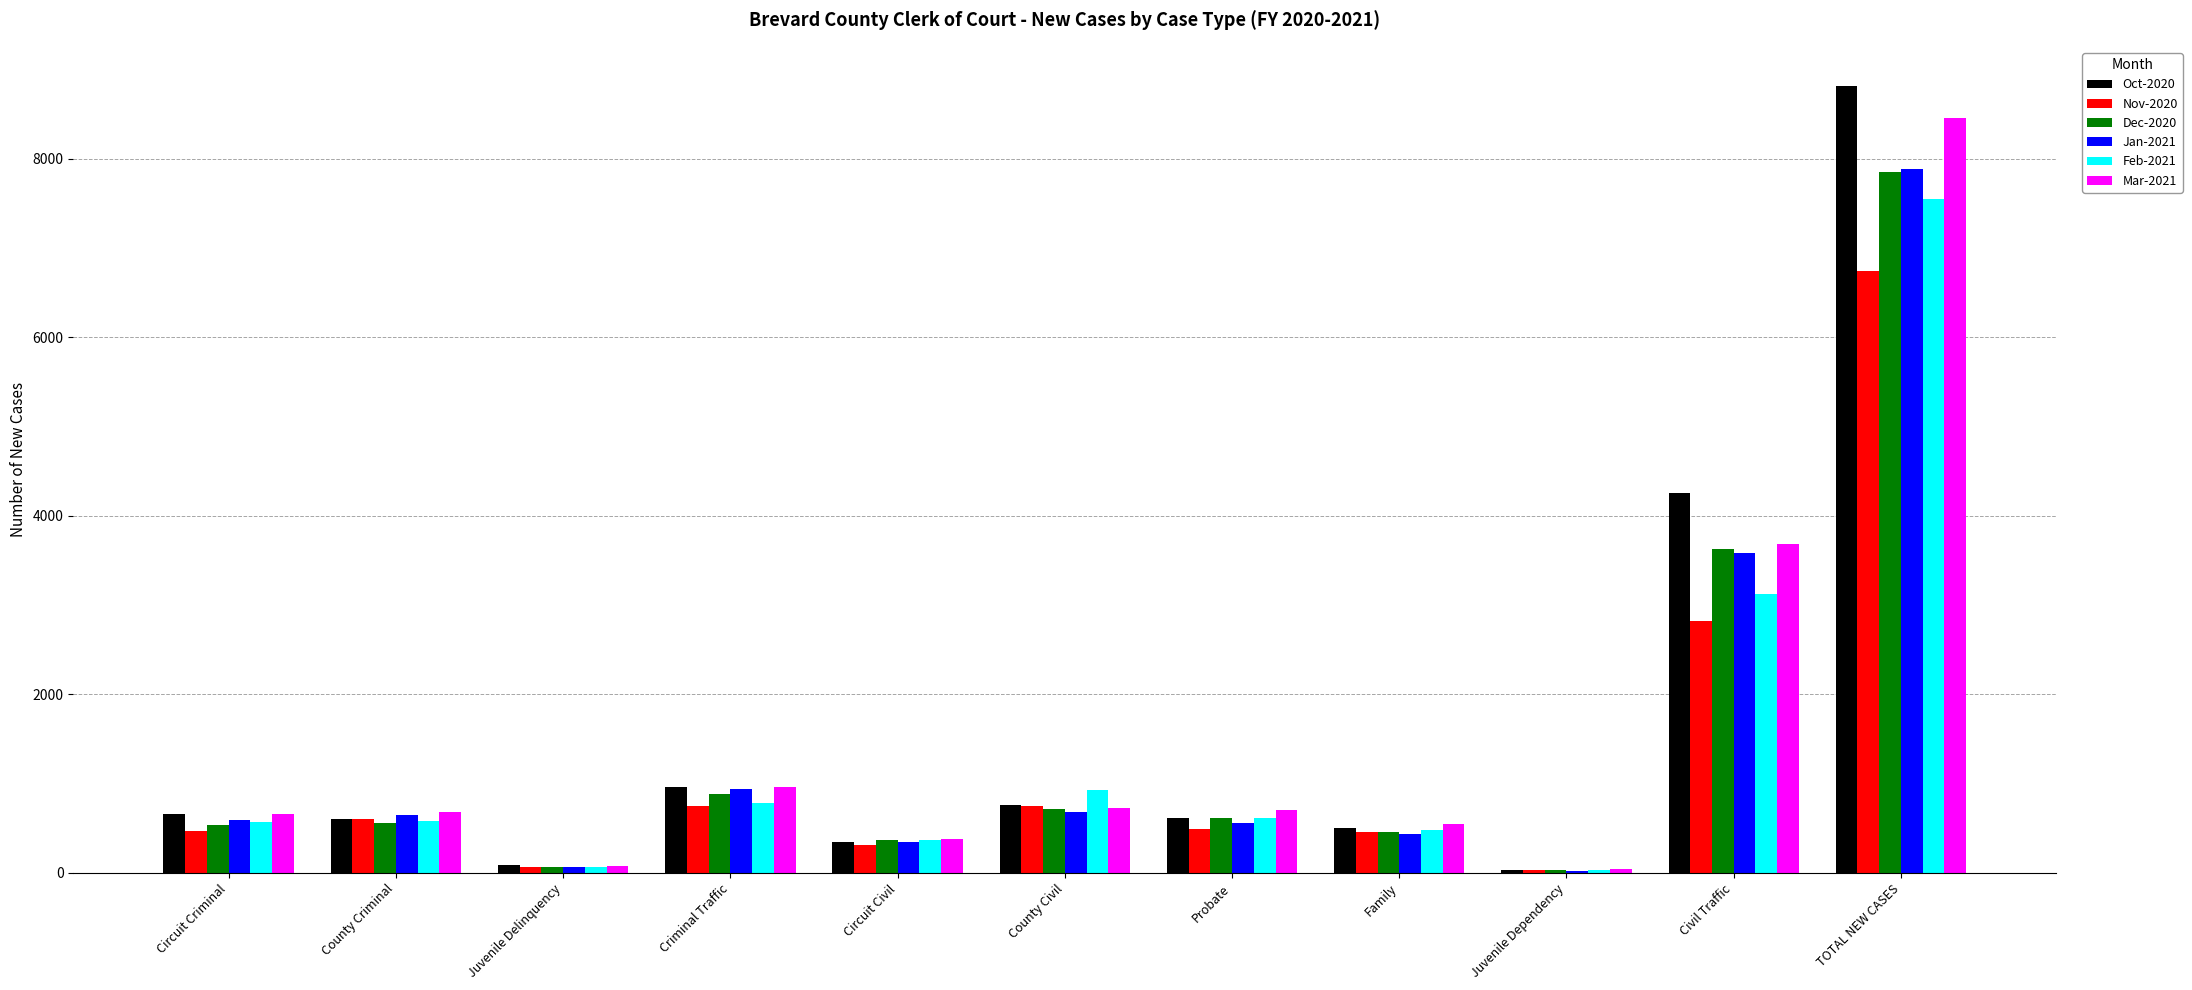

Which series changed the most between Criminal Traffic and Circuit Civil?

Oct-2020